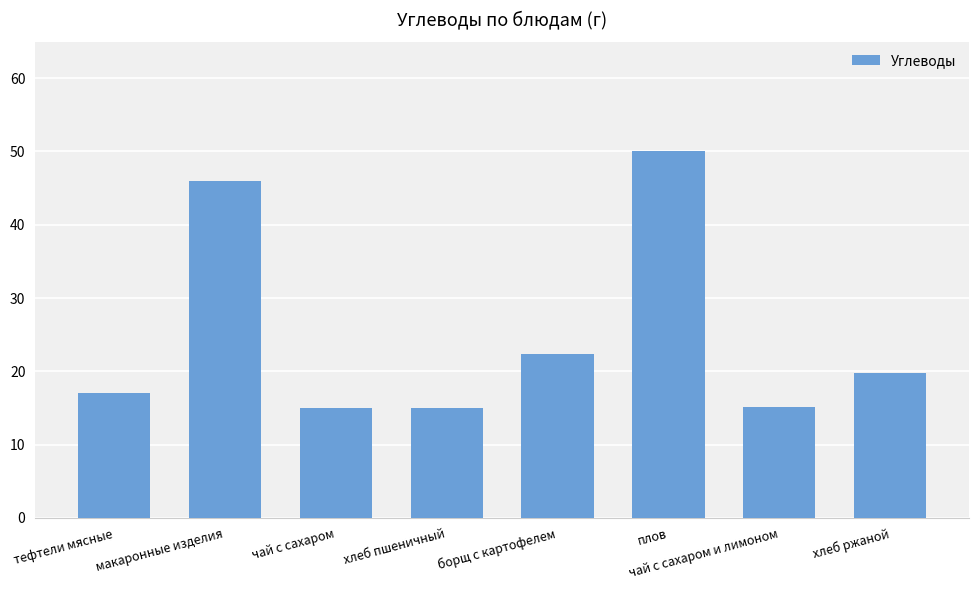

What is the average value?

25.0